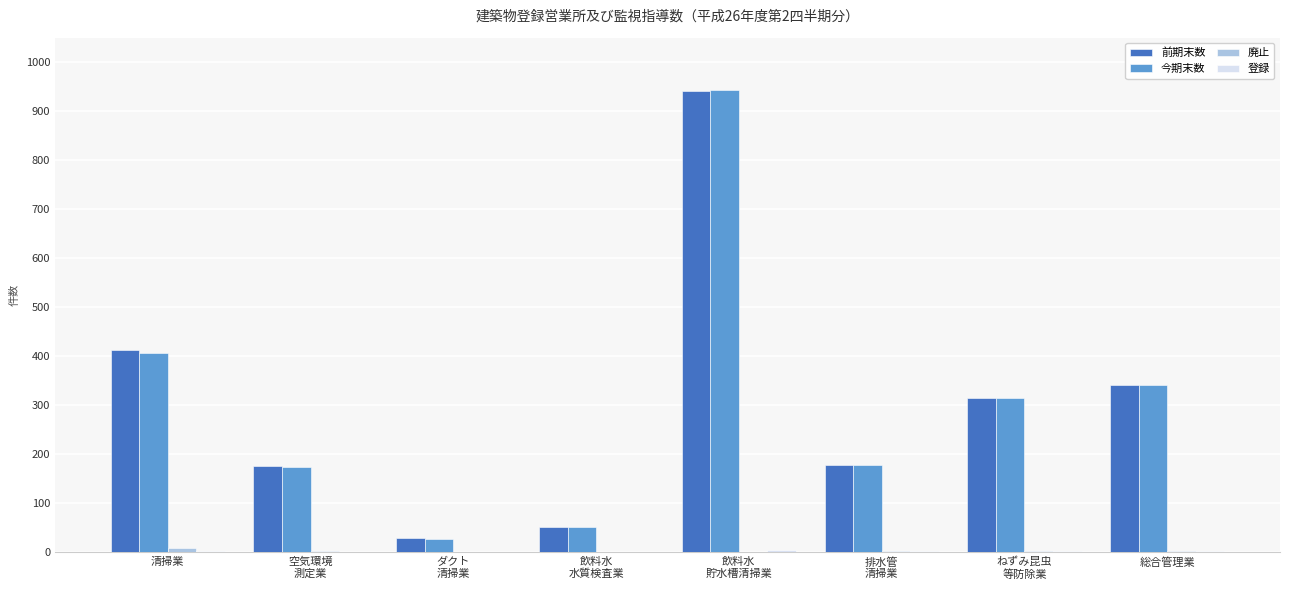

What is the maximum value shown in the chart?

944